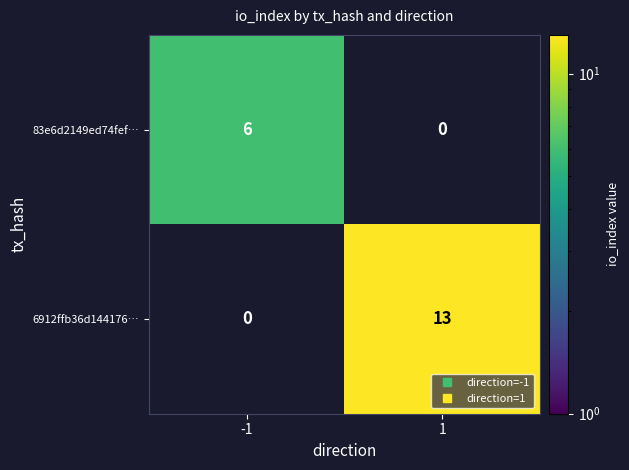

List the labels in order of 6912ffb36d144176… value, smallest first.

-1, 1